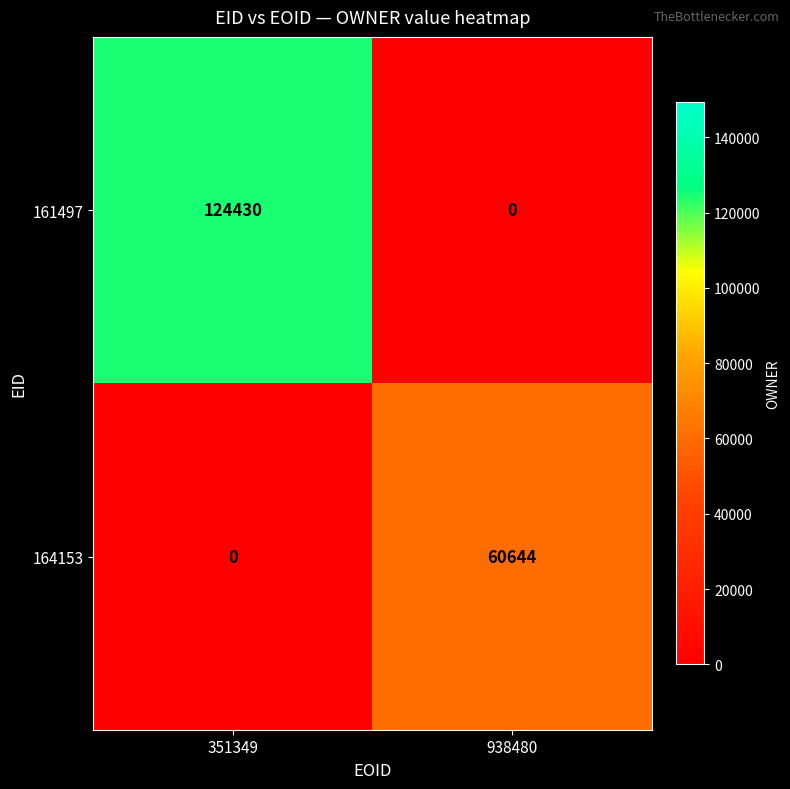

Reading left to right, what are all the values shown in this chart?

161497: 351349=124430	938480=0
164153: 351349=0	938480=60644